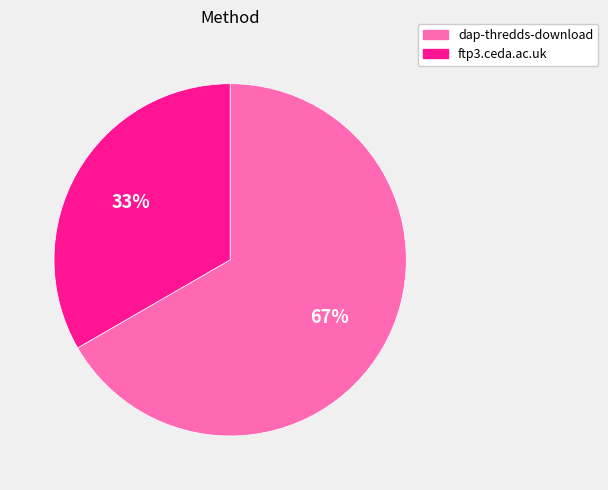

What percentage is the ftp3.ceda.ac.uk slice, to the nearest percent?

33%